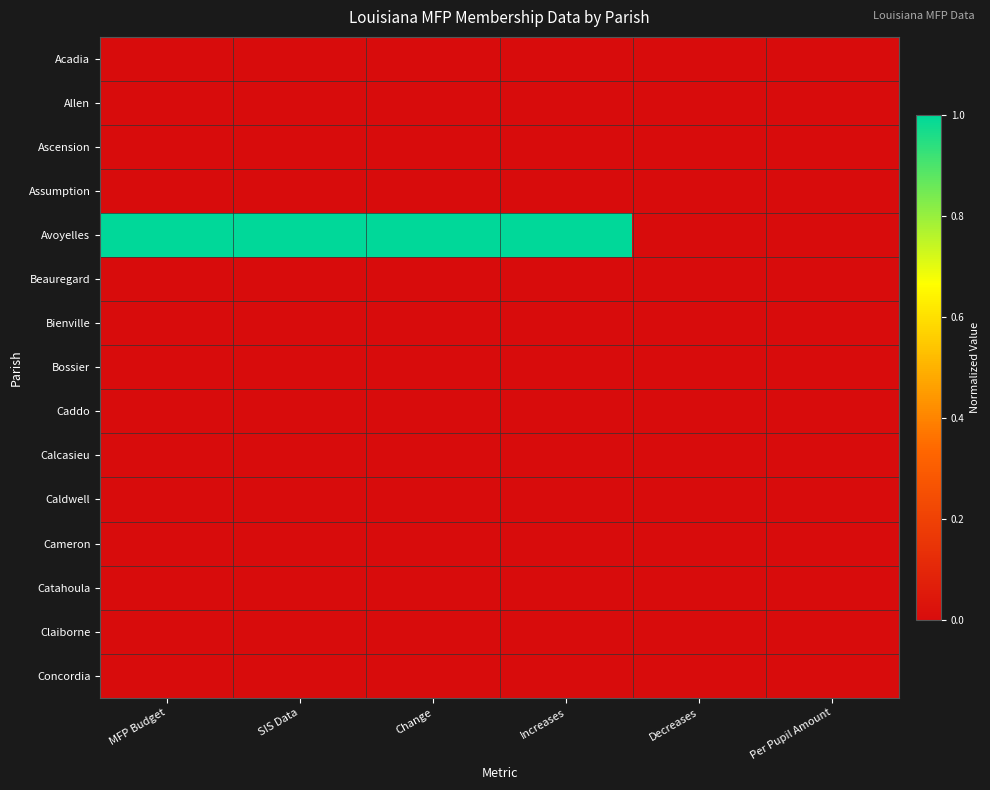

Which series has the widest spread of values?

Avoyelles